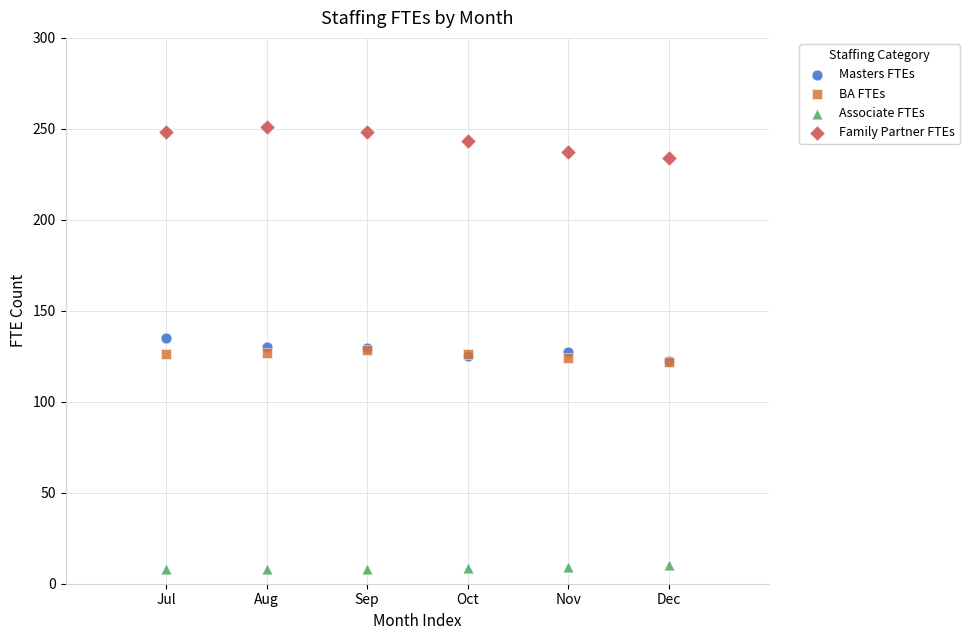

Which series contains the highest Y value?

Family Partner FTEs